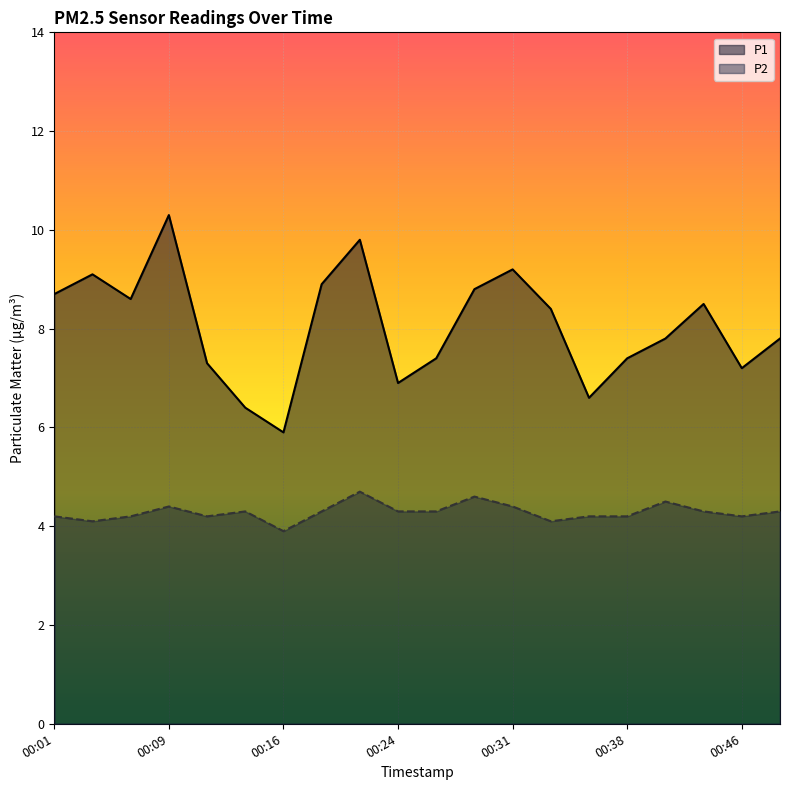

What is the value of the P2 point at the 19th from the left?

4.2